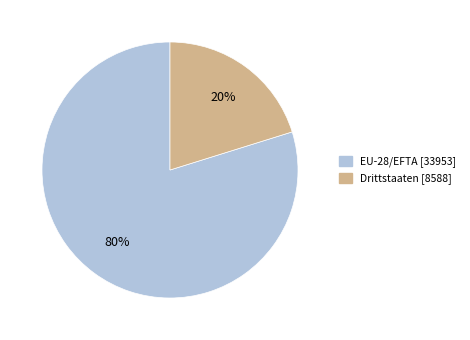

What is the ratio of the value at EU-28/EFTA to the value at Drittstaaten?

4.0